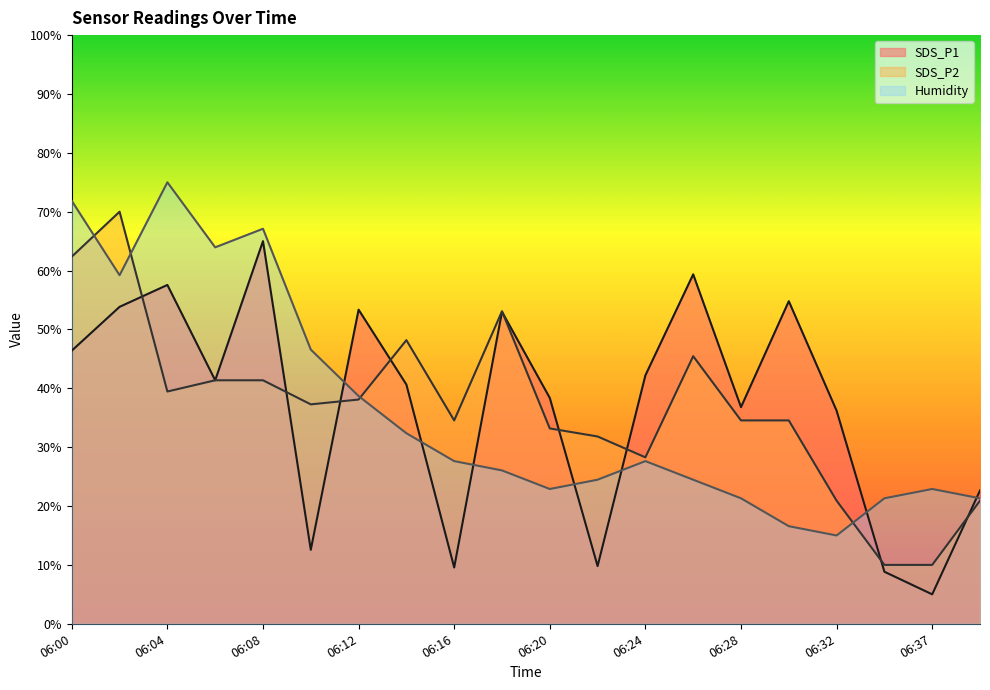

True or false: SDS_P1 and SDS_P2 cross at least once.

True